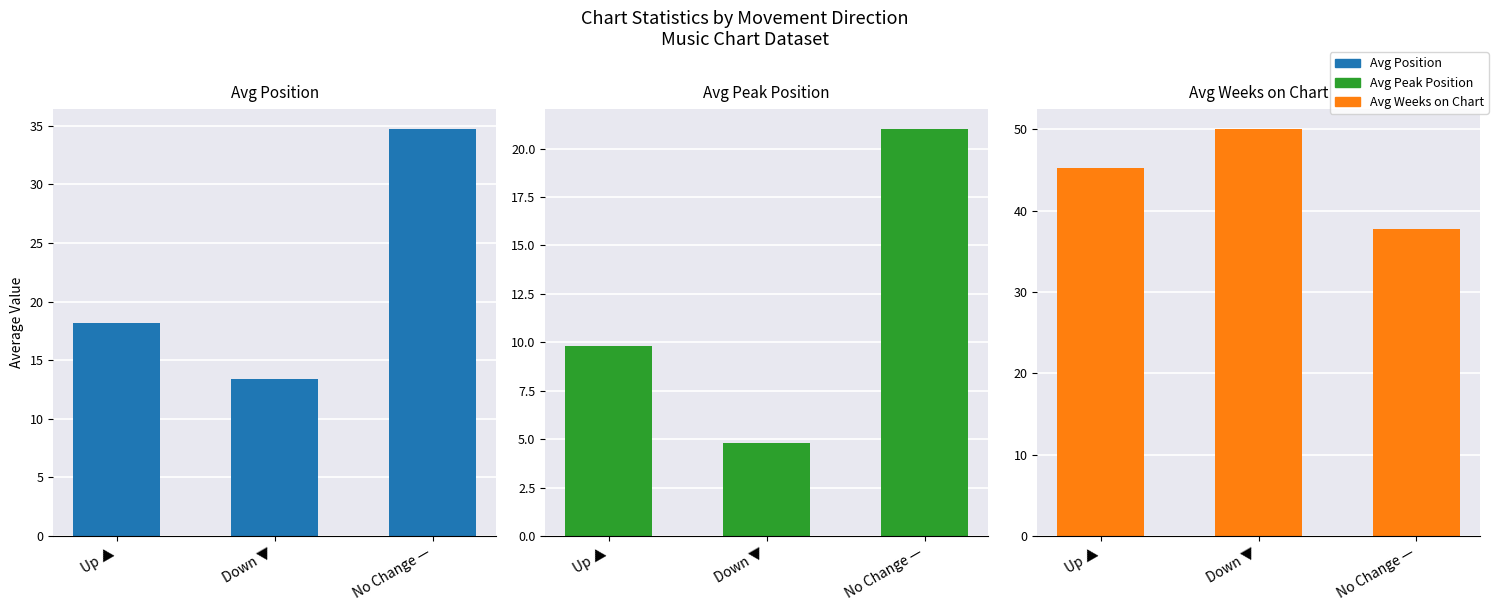

What is the label of the 1st bar from the left?

Up ▲